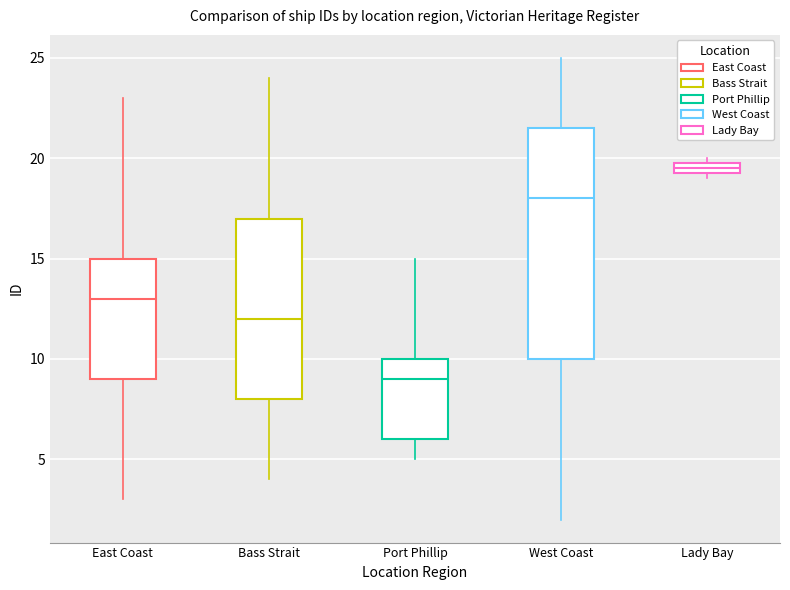

Comparing the boxes themselves (not the whiskers), which one is the tallest?

West Coast